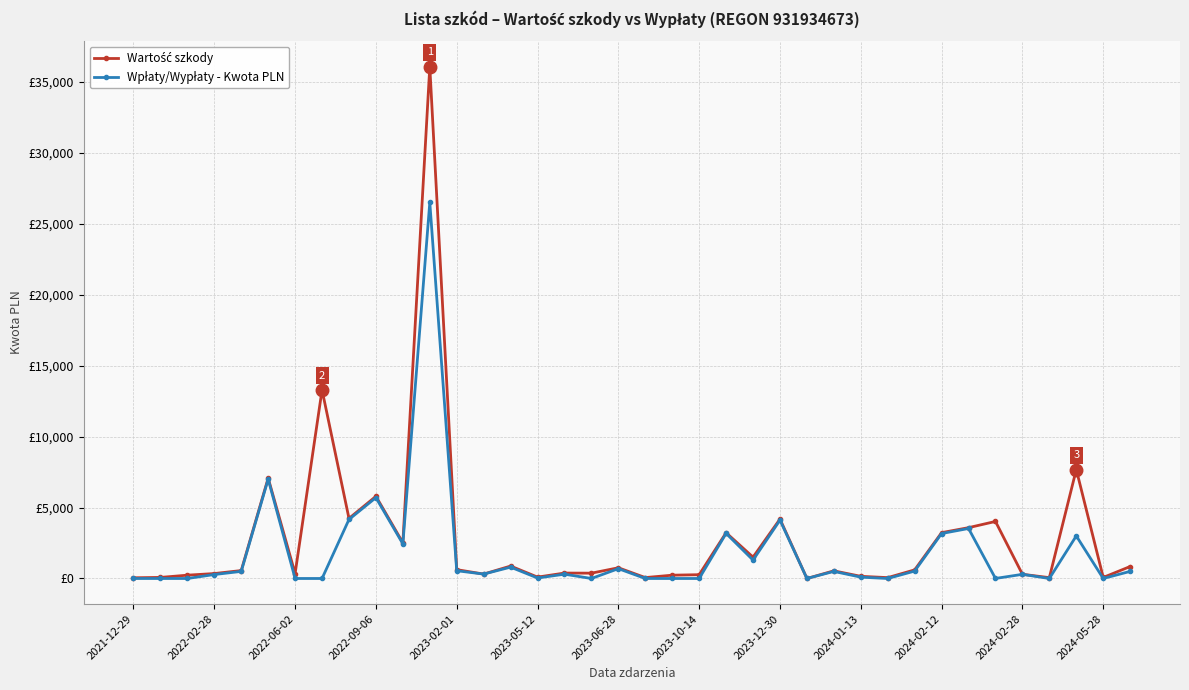

Is this an area chart (filled region under the line)?

No